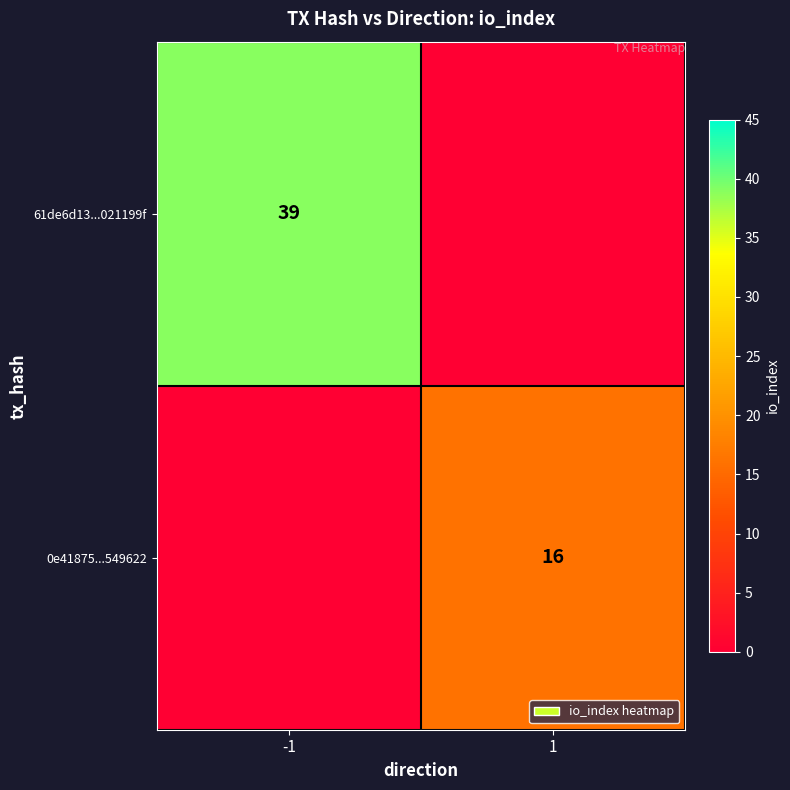

The 61de6d13...021199f series shows 39 at -1. True or false?

True